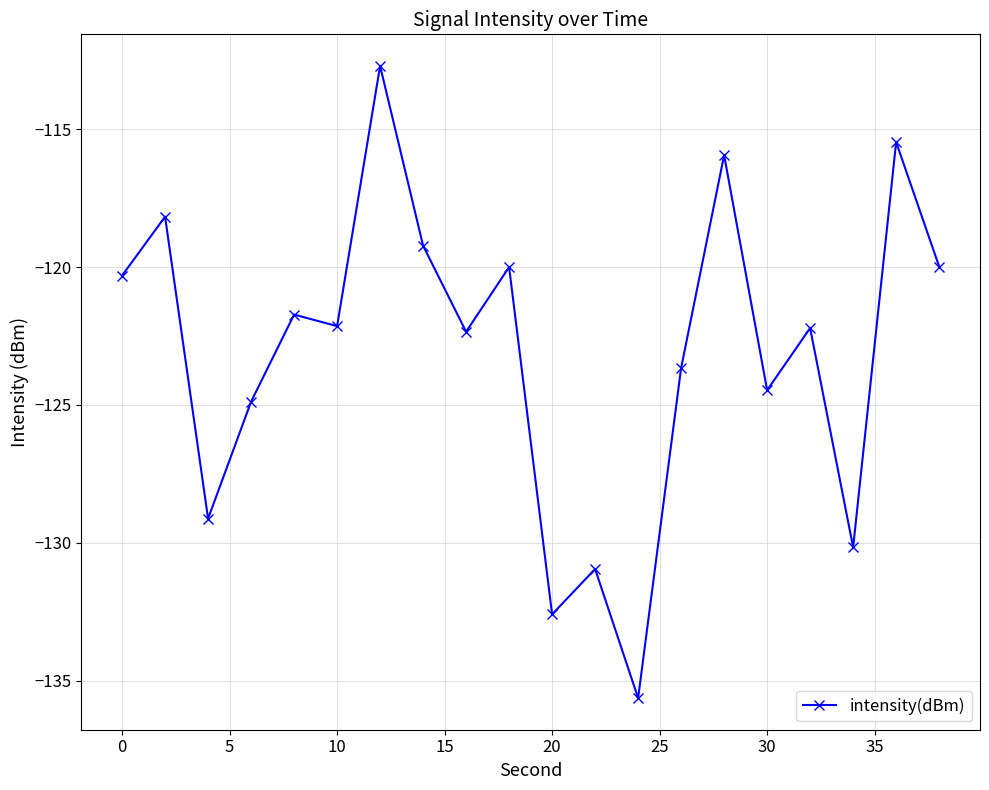

What is the difference between the second highest and minimum values?

20.2